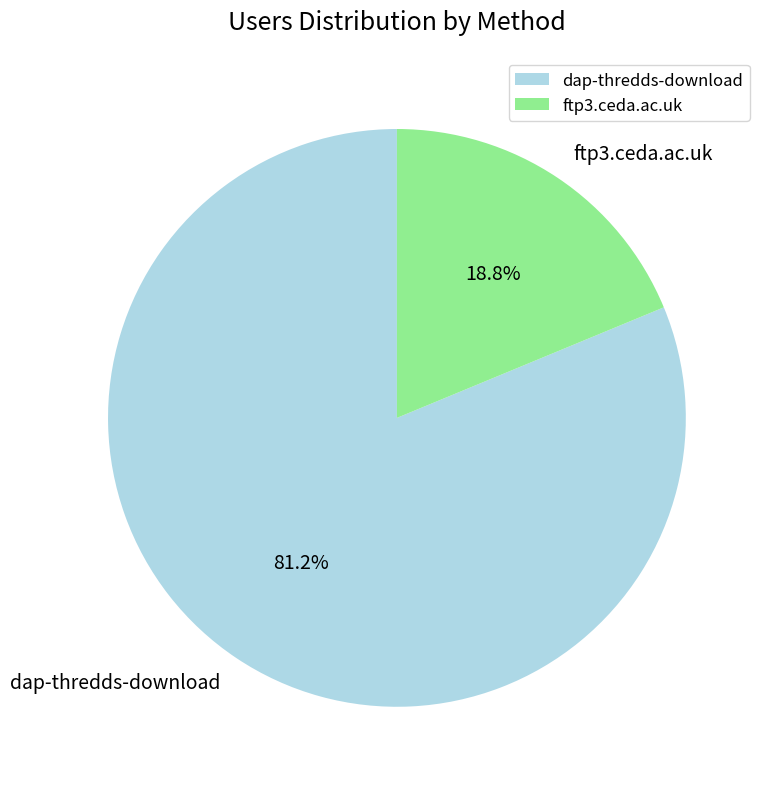

Is there a majority slice in this chart?

Yes